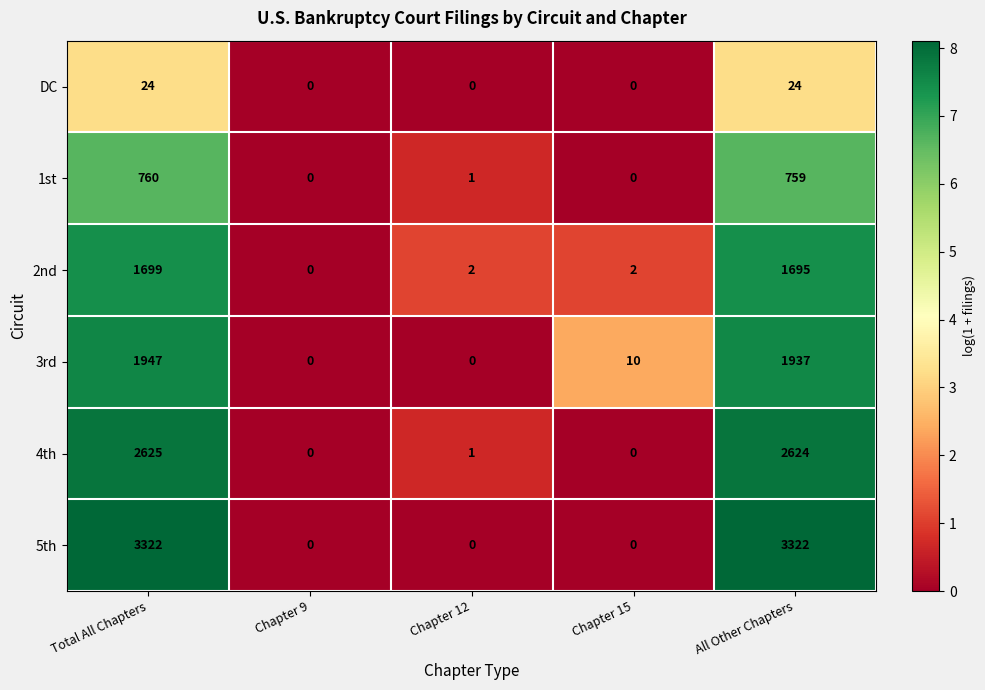

List the series in order of their peak value, lowest first.

DC, 1st, 2nd, 3rd, 4th, 5th